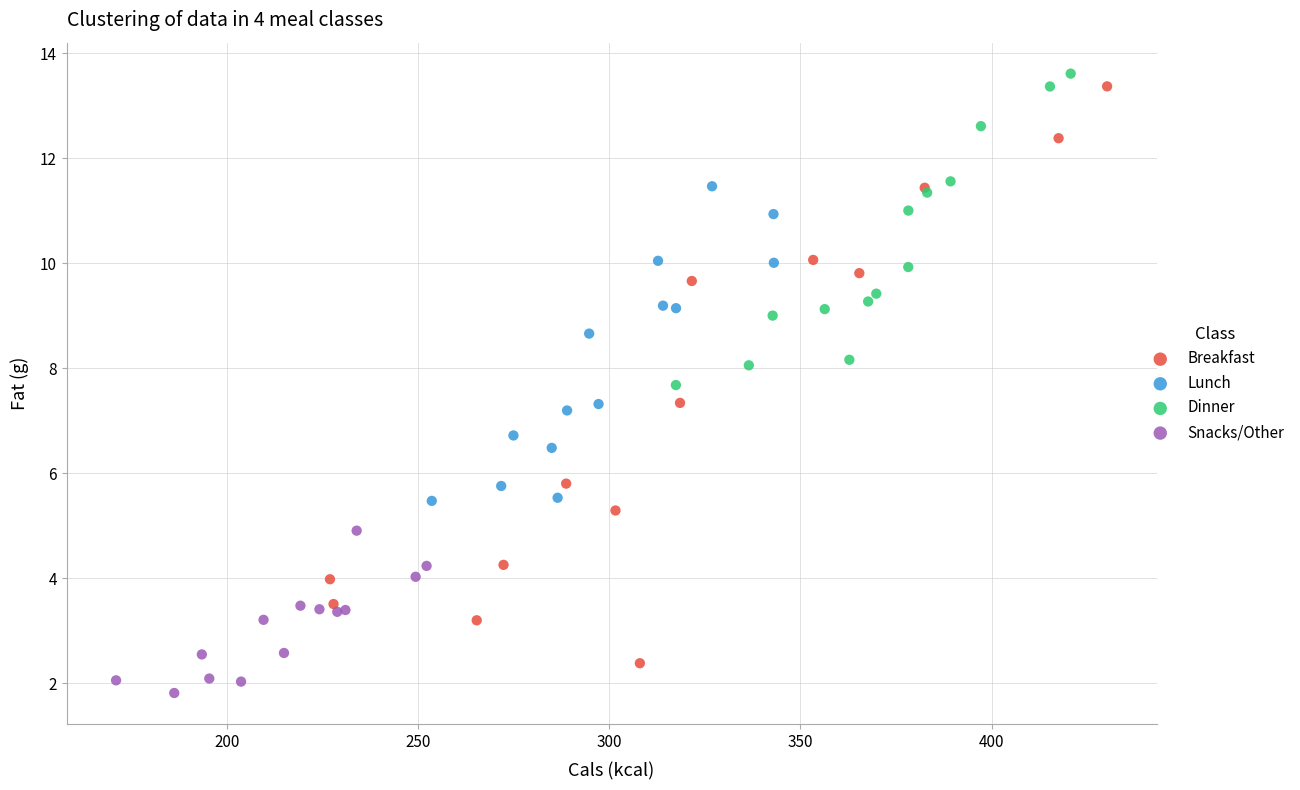

Which series has the widest spread of Y values?

Breakfast